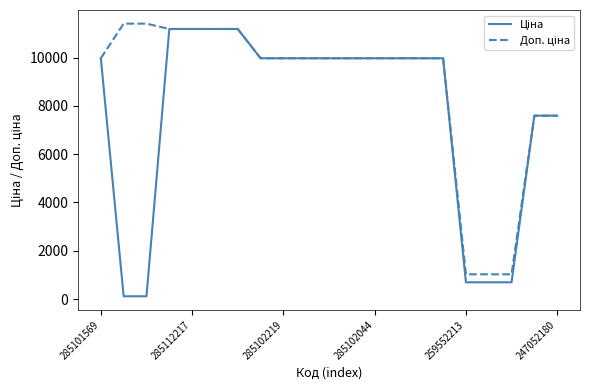

What is the greatest value displayed?

11410.0